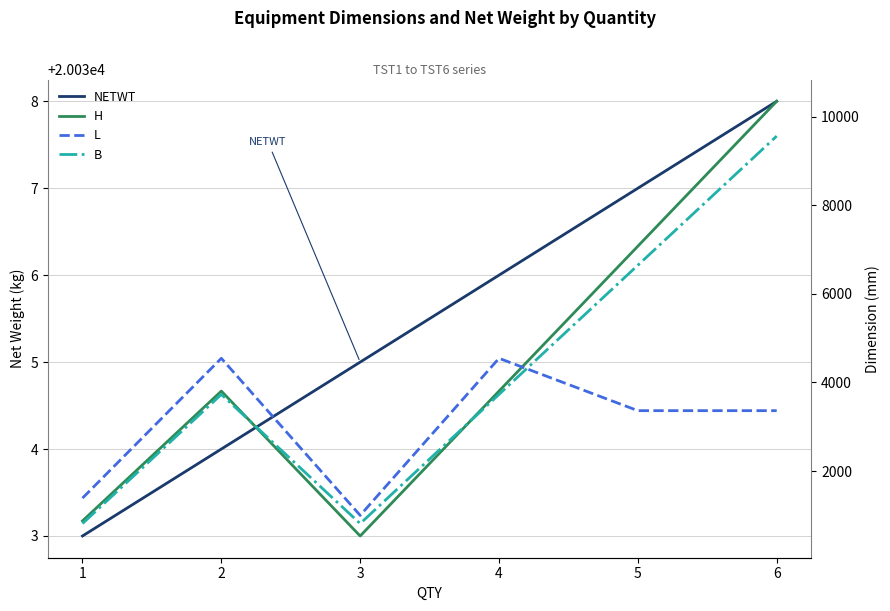

True or false: NETWT has a value of 20038.0 at 6.

True